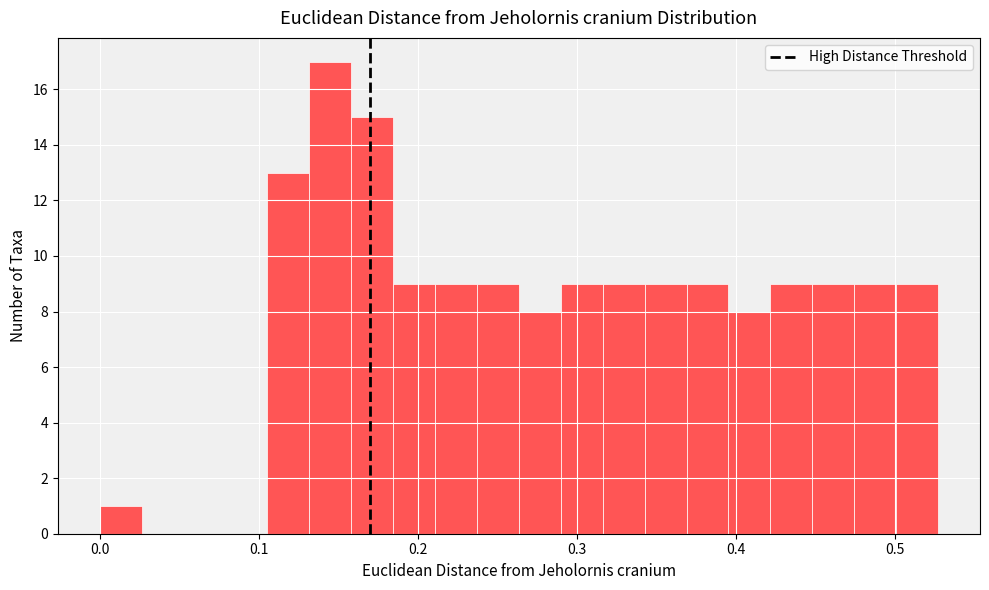

Read against the x-axis, roughly where is the centre of the tallest bar?

0.14